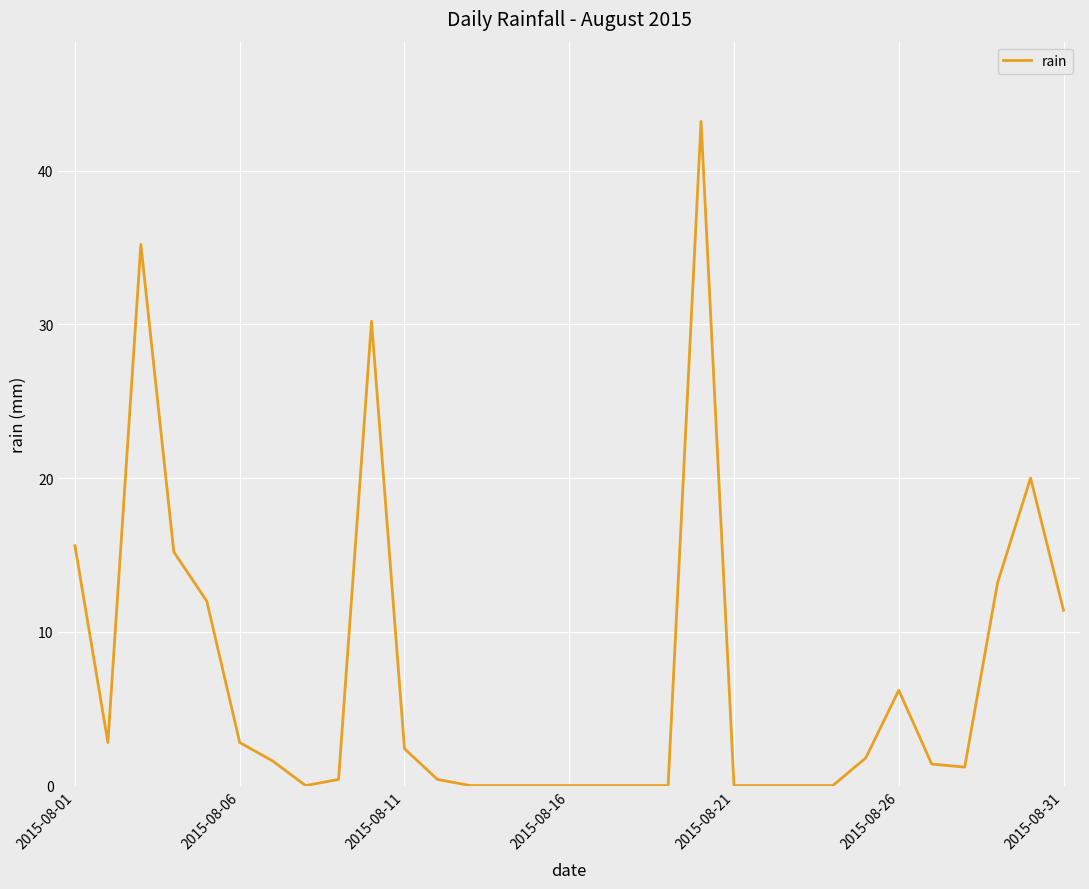

What is the difference between the maximum and minimum values?

43.2